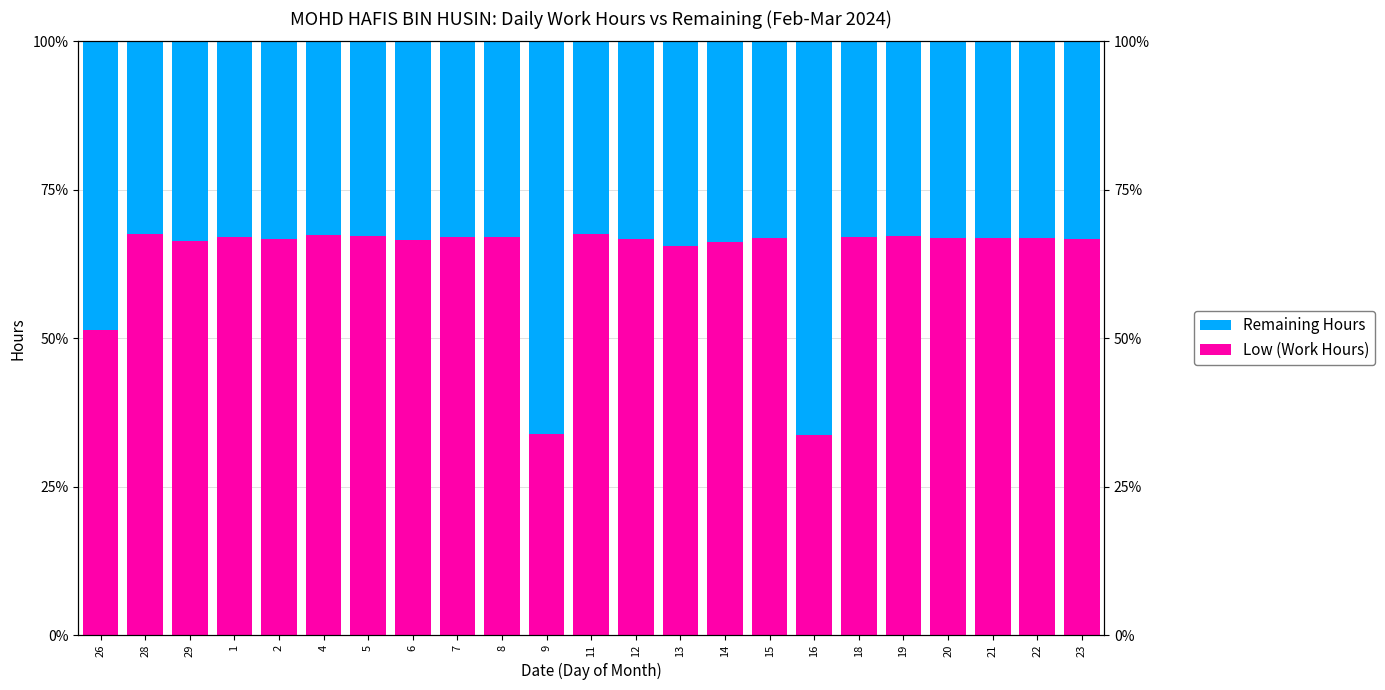

What is the difference between the second highest and minimum values in the Low (Work Hours) series?

33.8